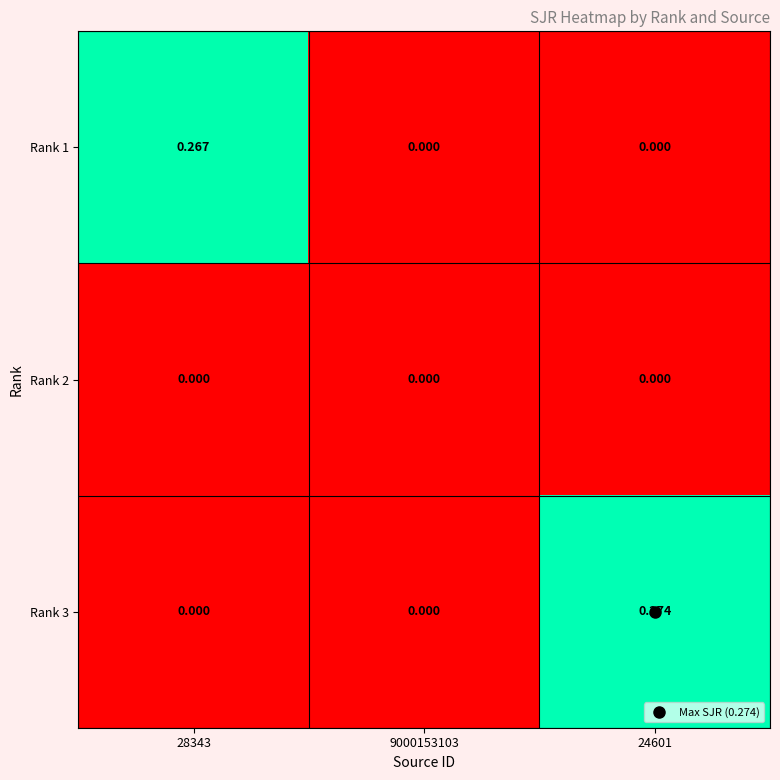

Is the value of Rank 2 at 9000153103 greater than the value of Rank 3 at 24601?

No